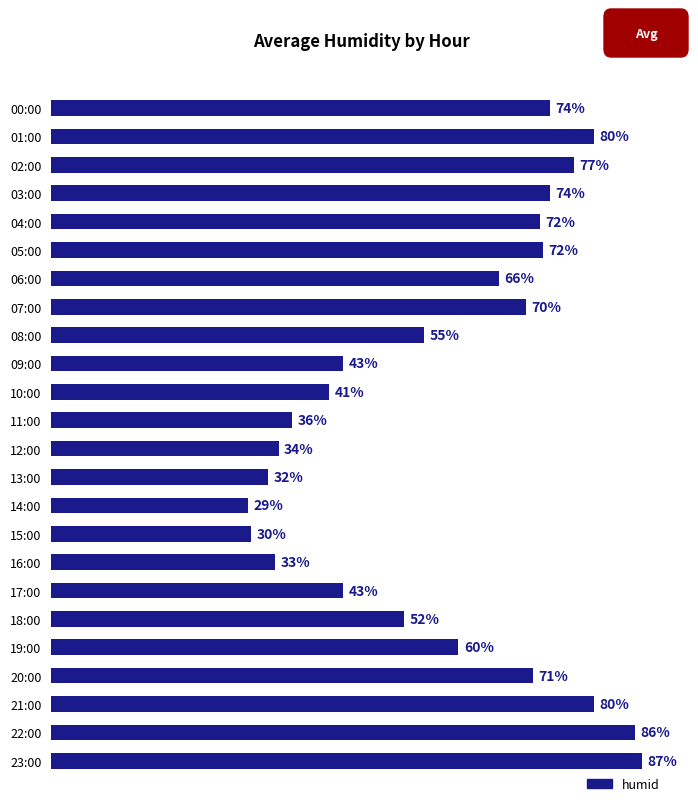

Which has a higher value, 00:00 or 11:00?

00:00